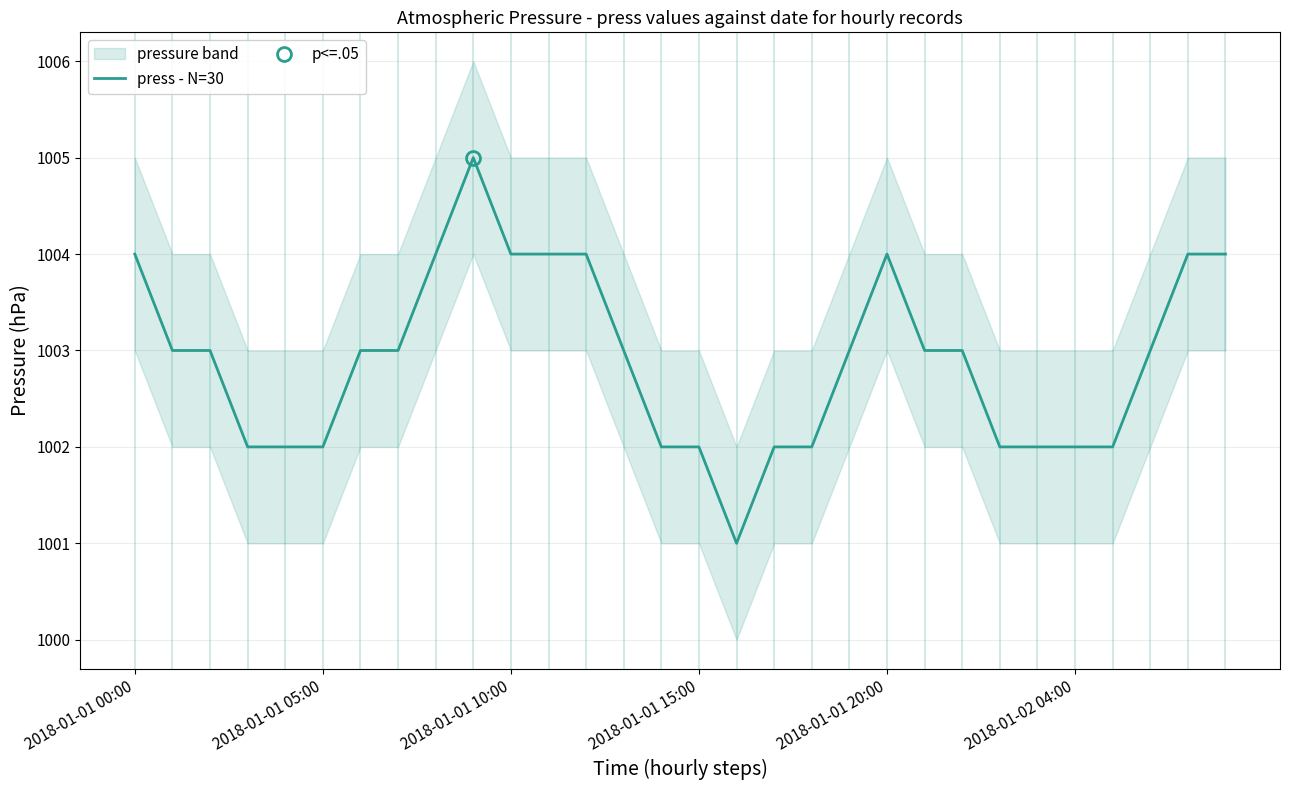

What is the highest value of the press - N=30 series?

1005